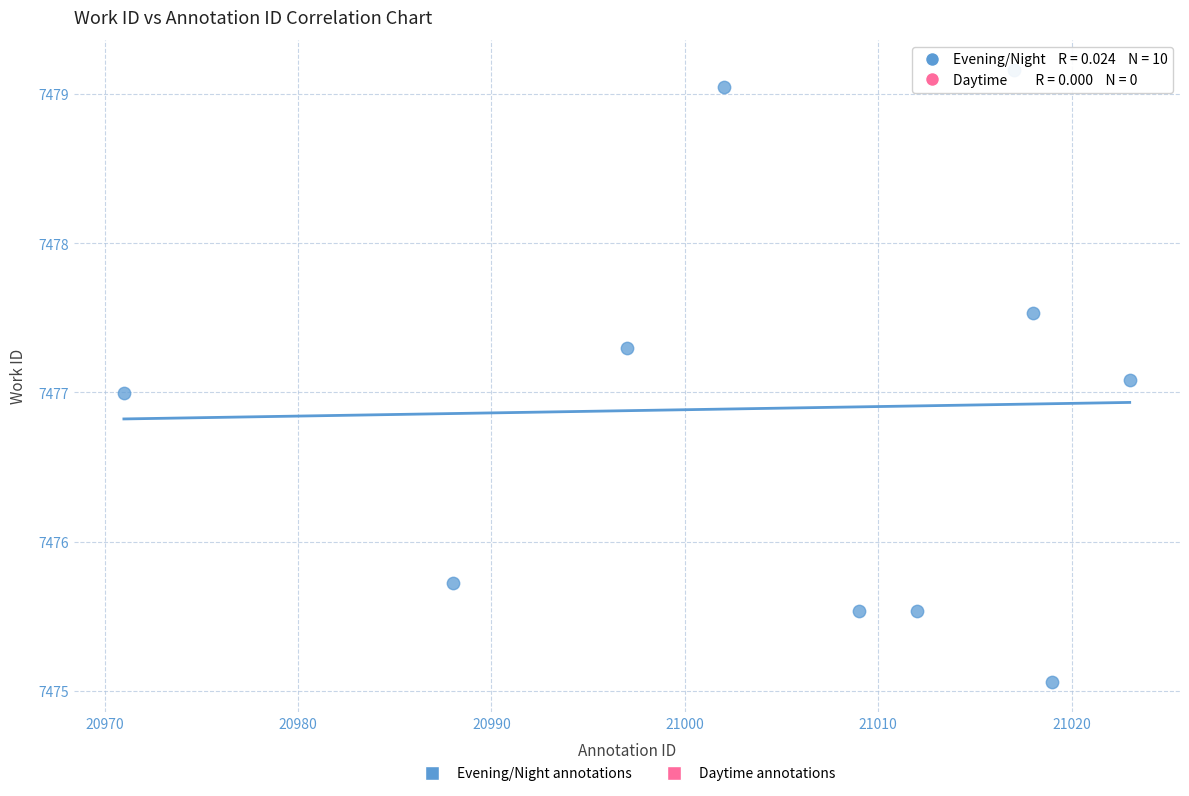

What is the average X value?

21005.6